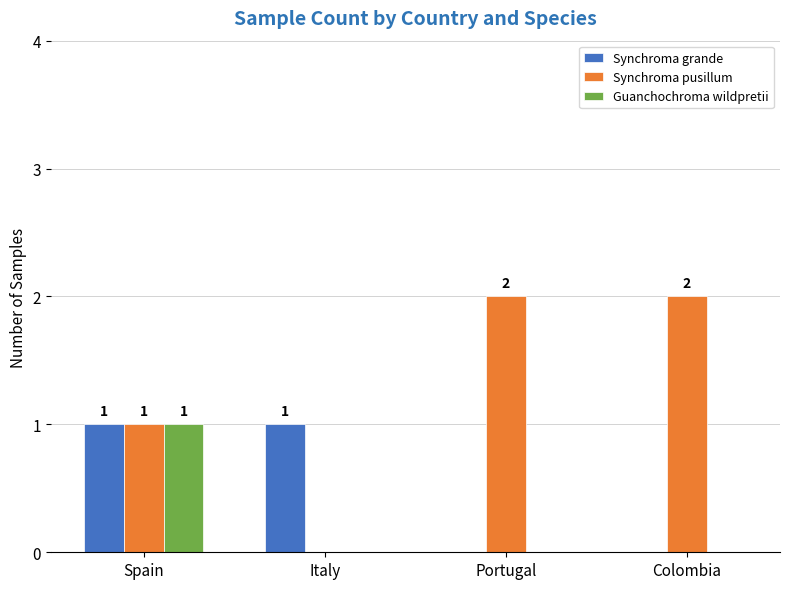

True or false: Guanchochroma wildpretii has a value of -1 at Colombia.

False